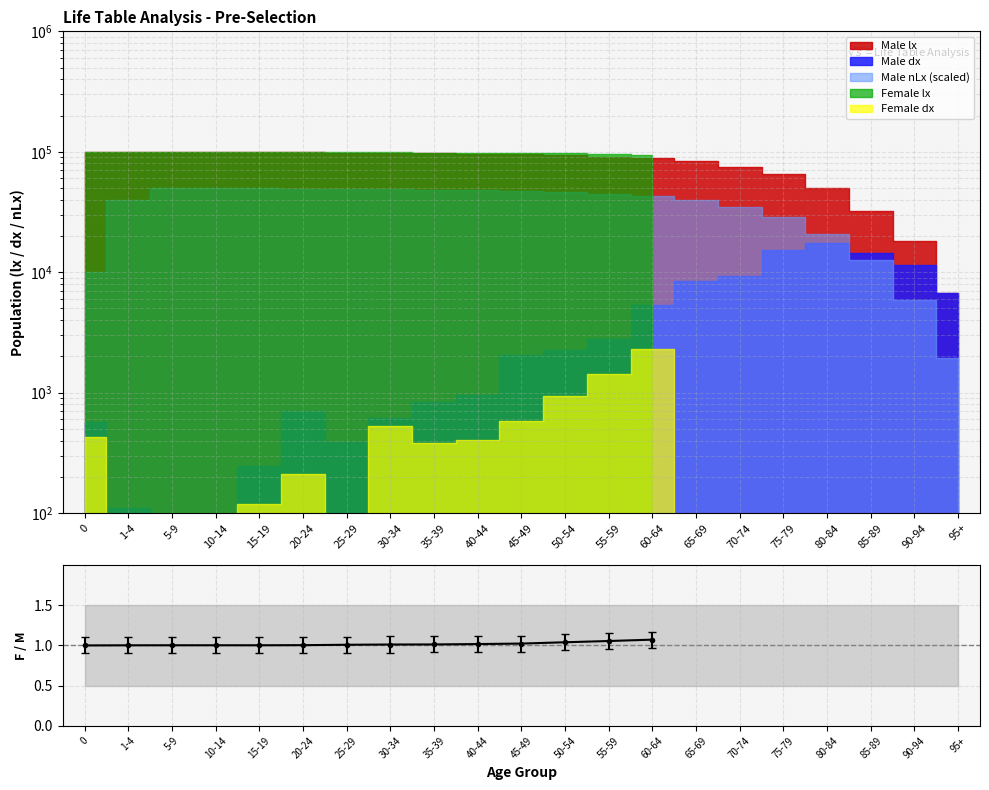

How many points are lower than both their immediate neighbors (excluding endpoints)?

1